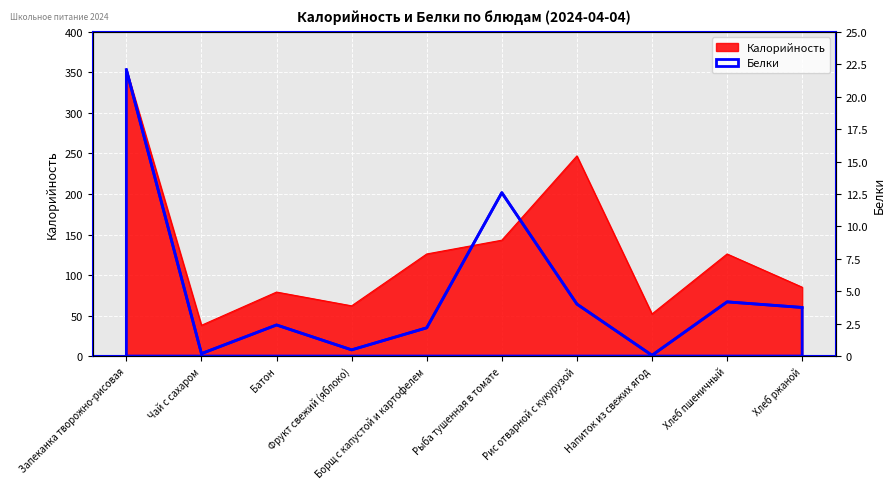

At which label does Калорийность first exceed 126?

Запеканка творожно-рисовая